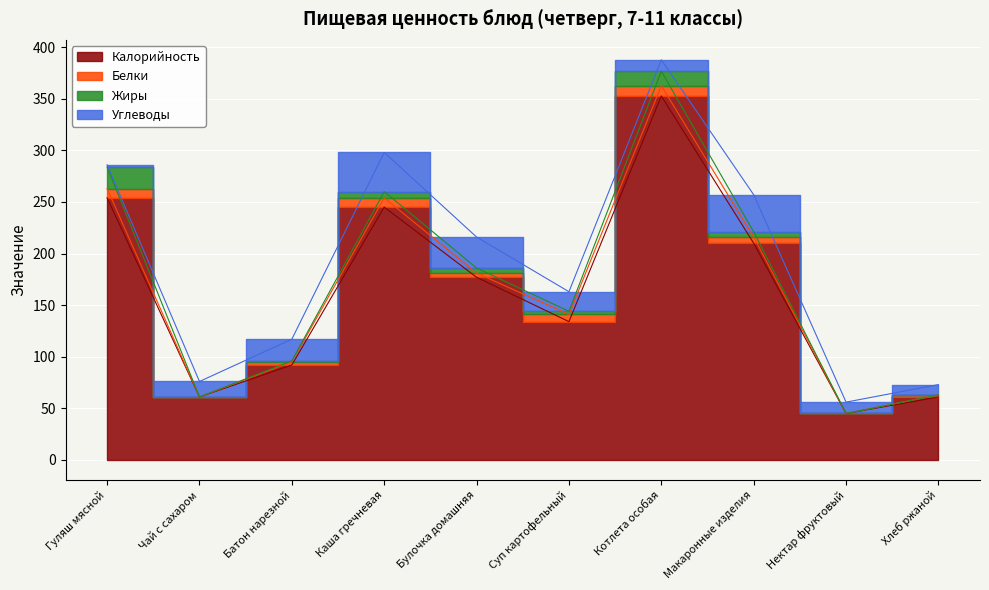

What is the label of the 6th point from the left?

Суп картофельный